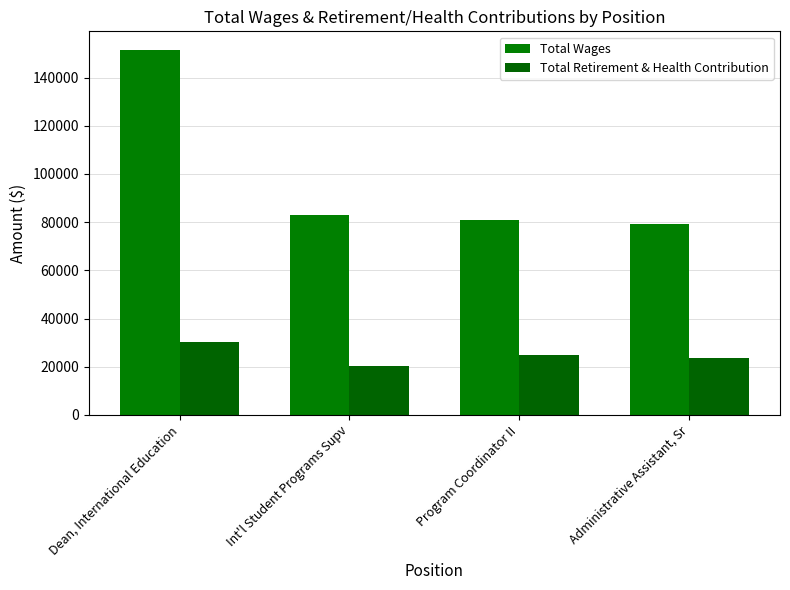

Reading right to left, list all the values displayed in this chart.

Total Wages: 79372	81035	83050	151611
Total Retirement & Health Contribution: 23546	24718	20233	30108